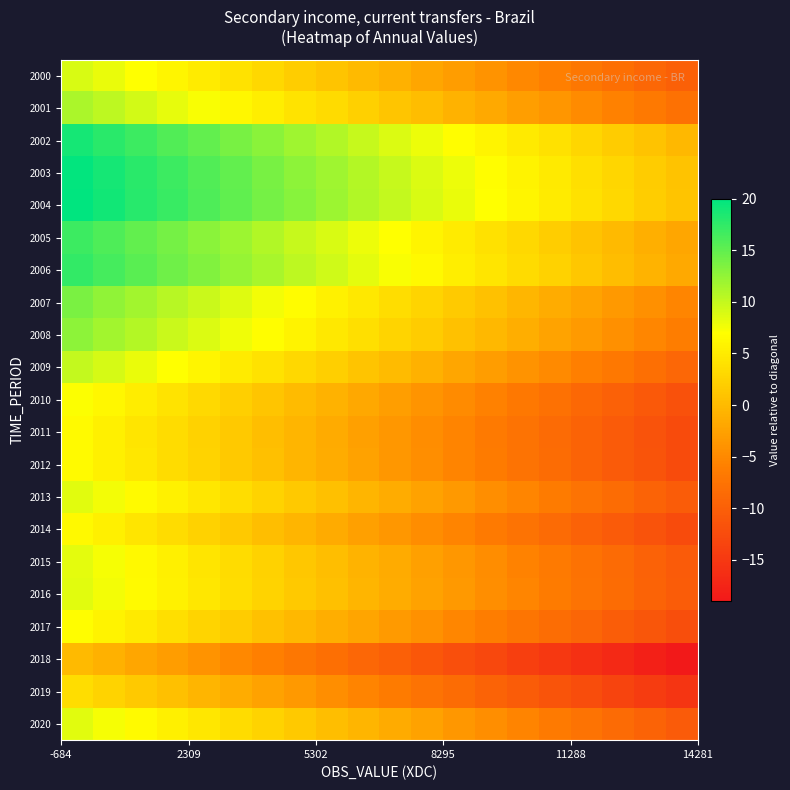

What is the smallest value displayed?

-19.0